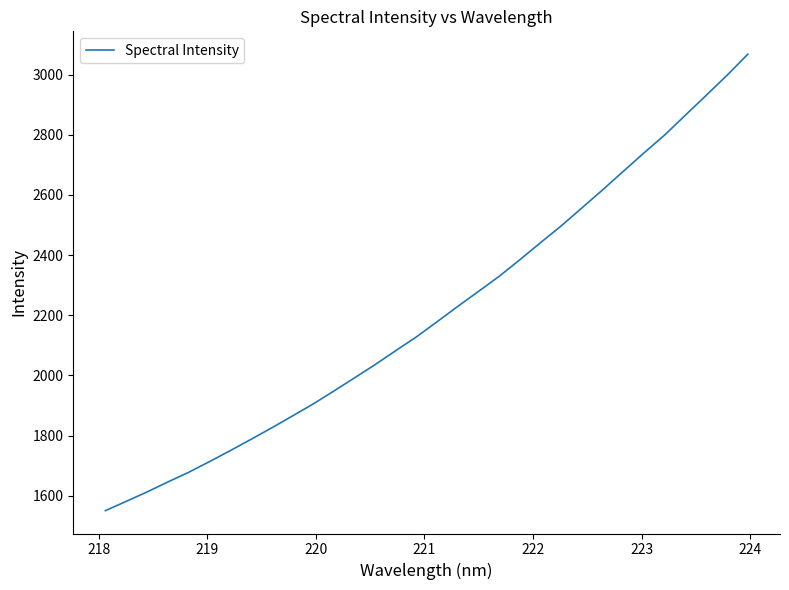

What is the maximum value shown in the chart?

3067.8